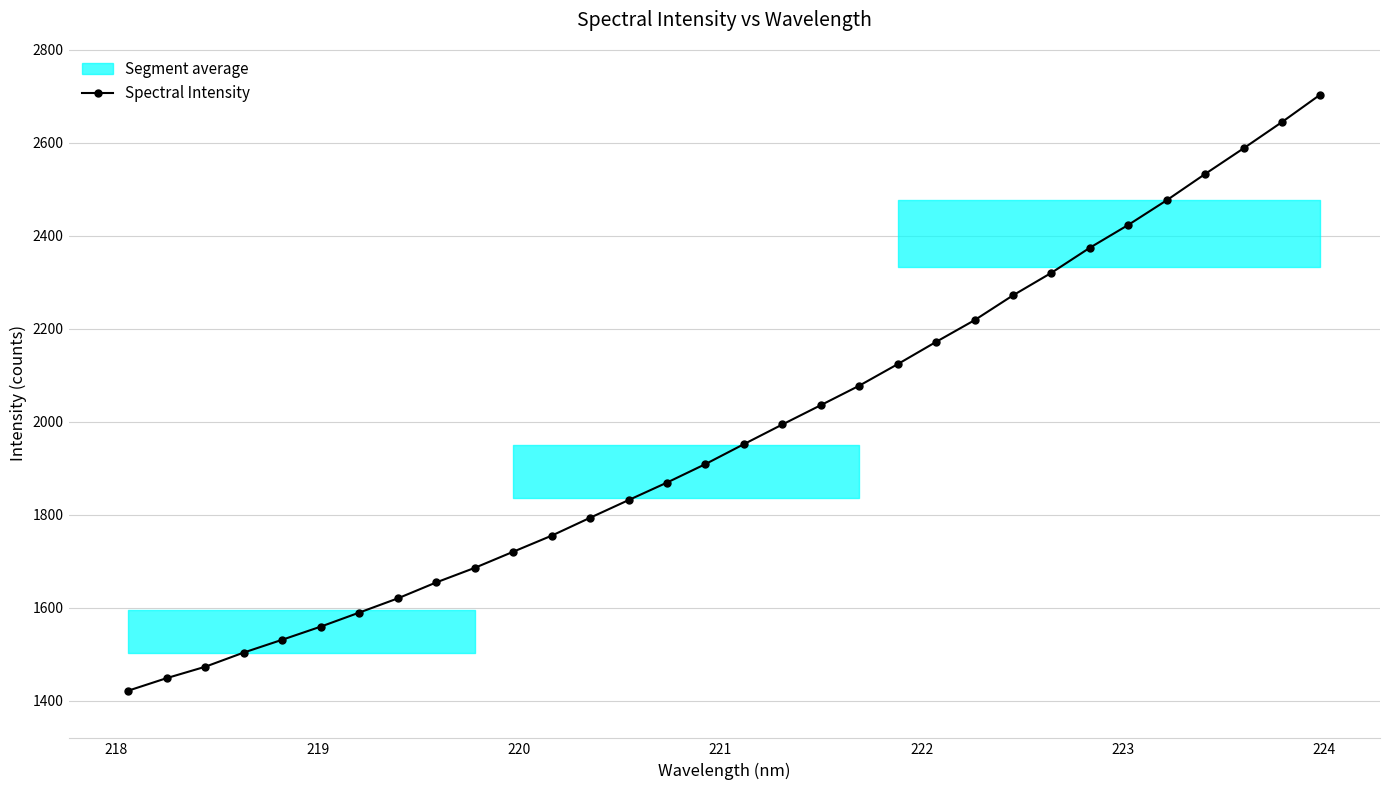

What is the value of the Spectral Intensity point at the 19th from the left?

2036.0